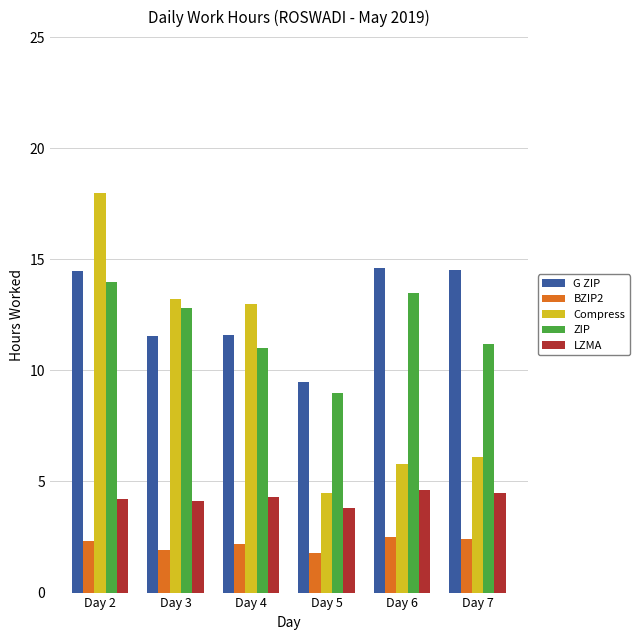

What is the difference between the highest and lowest values at Day 3?

11.3